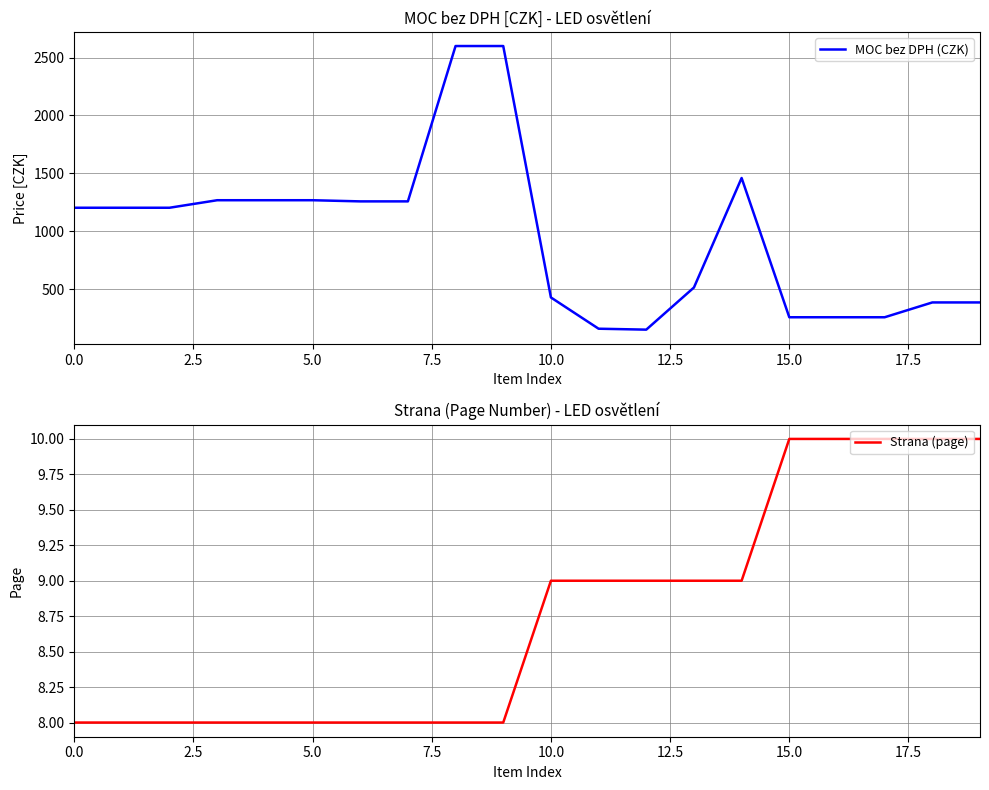

What is the highest value of the MOC bez DPH (CZK) series?

2600